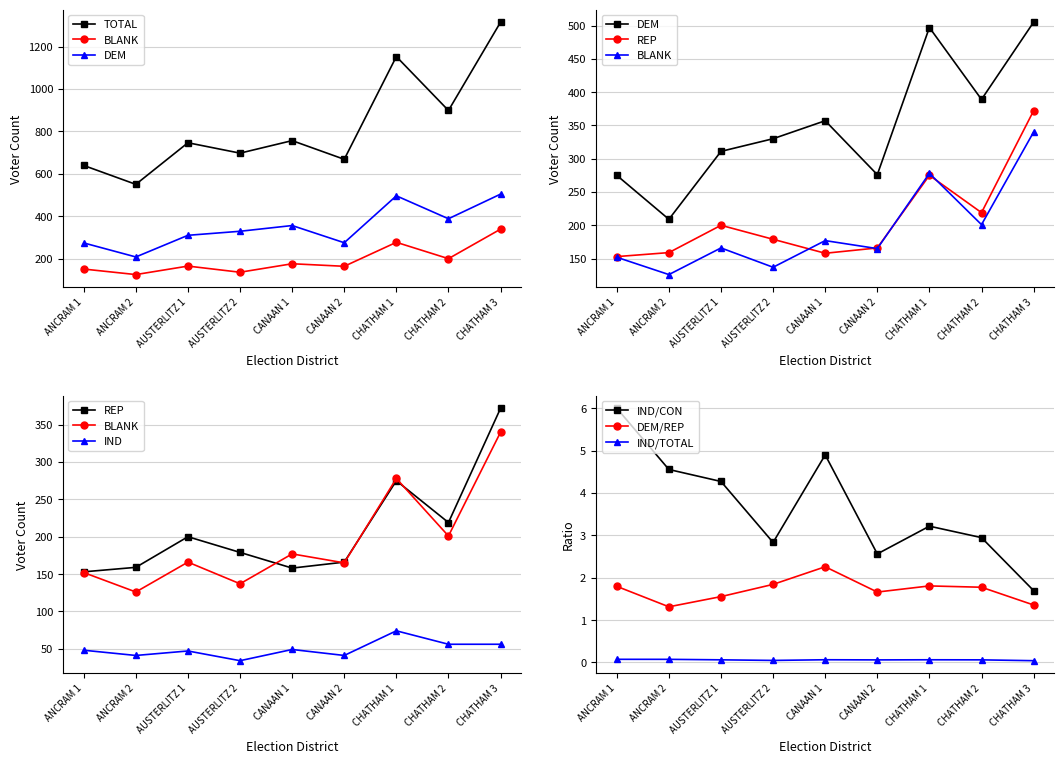

Is the value of TOTAL at CHATHAM 3 greater than the value of BLANK at CHATHAM 1?

Yes